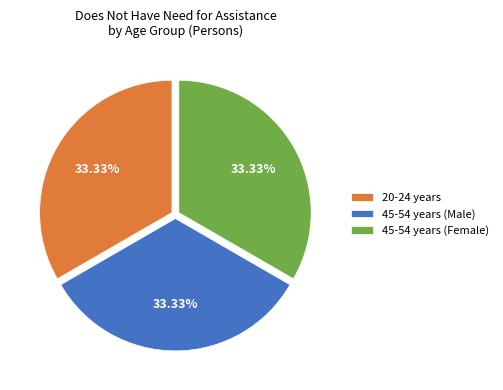

What is the ratio of the value at 20-24 years to the value at 45-54 years (Female)?

1.0